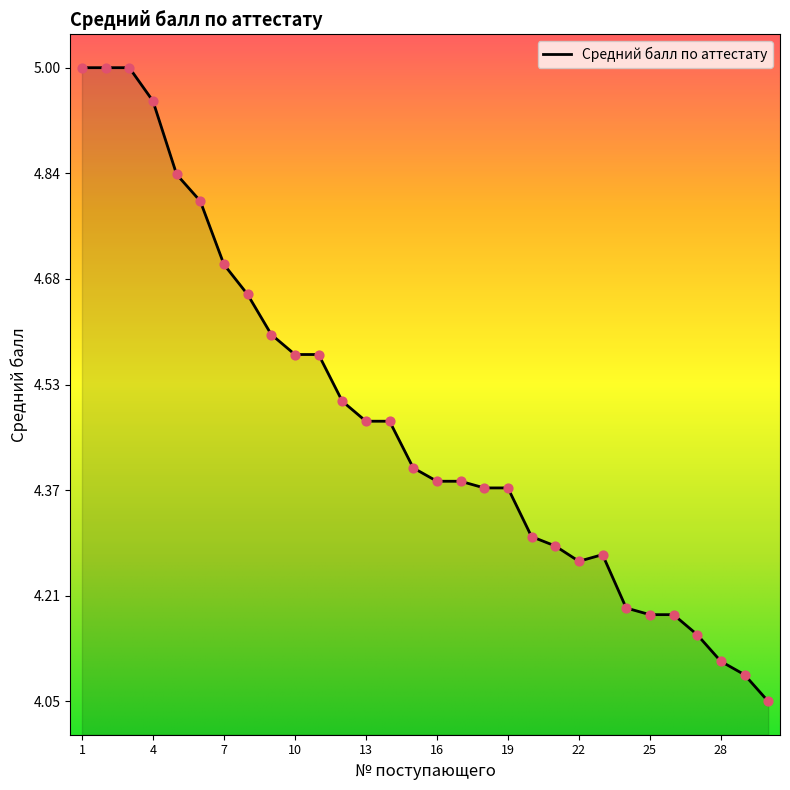

Is this an area chart (filled region under the line)?

Yes